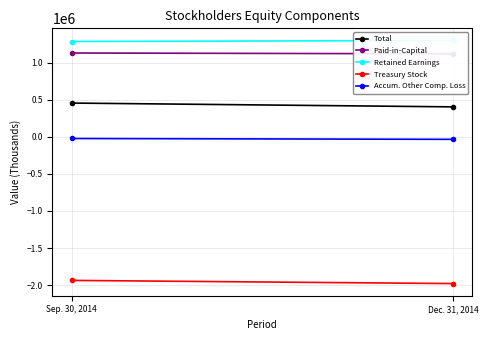

How many lines are shown in the chart?

5